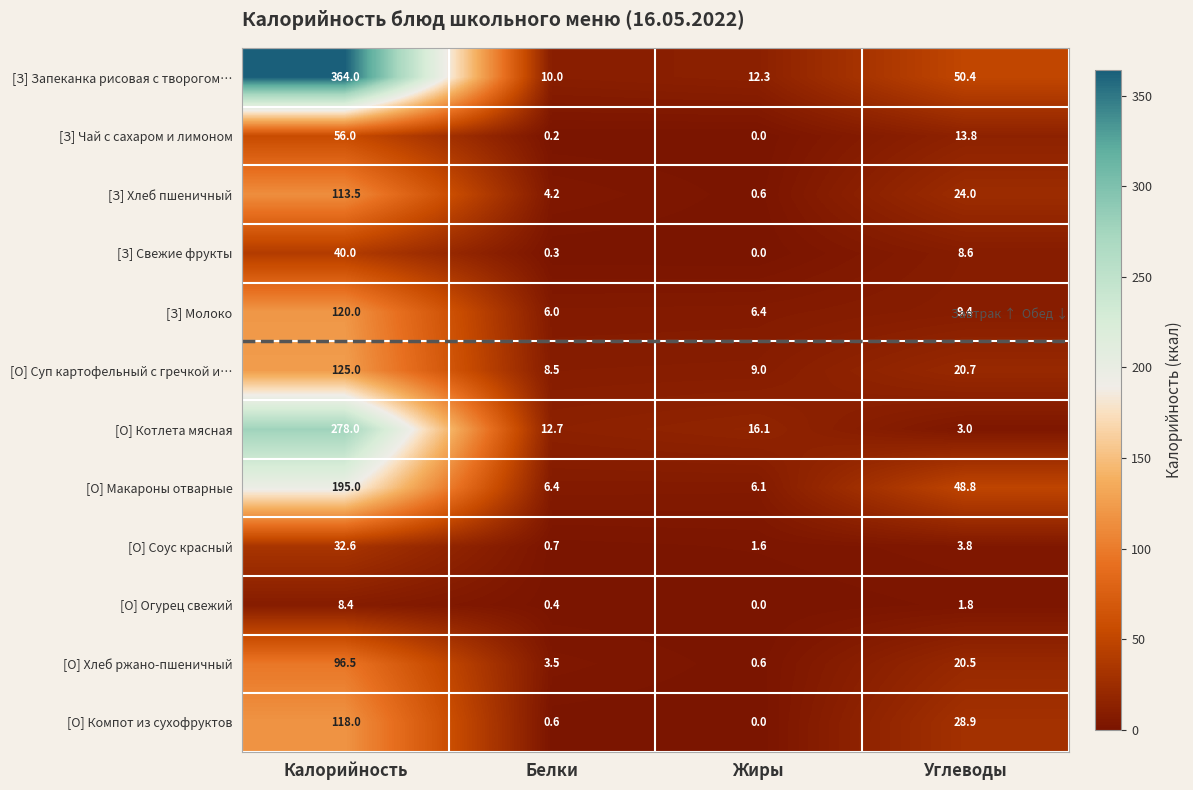

What is the total value across all series at Белки?

53.5